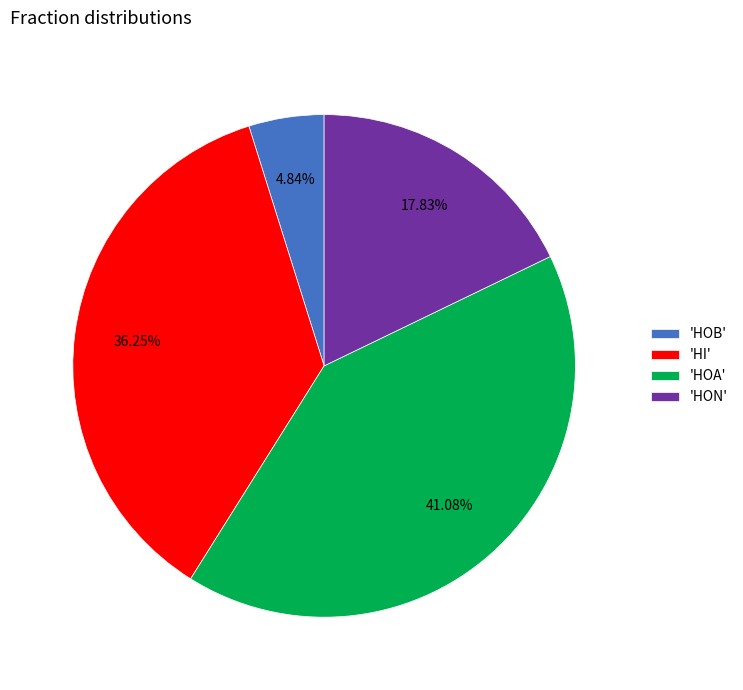

Does any single category account for the majority?

No